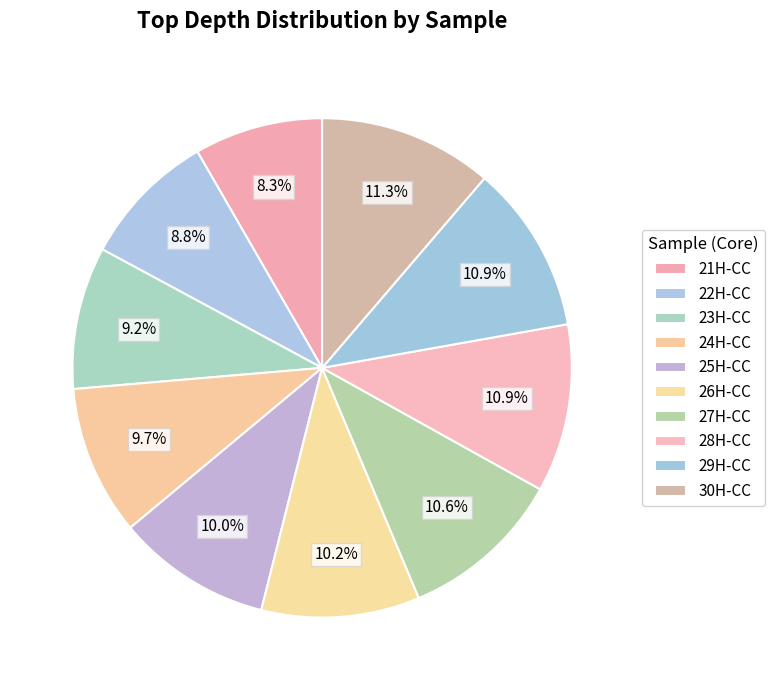

Is there a majority slice in this chart?

No